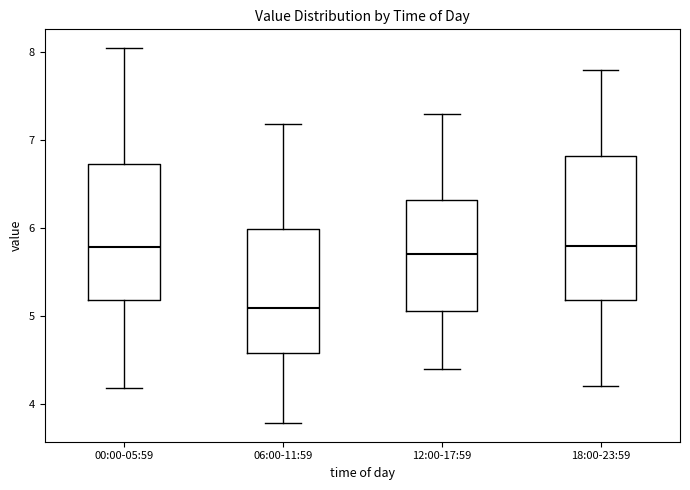

Which box's median line is the lowest?

06:00-11:59